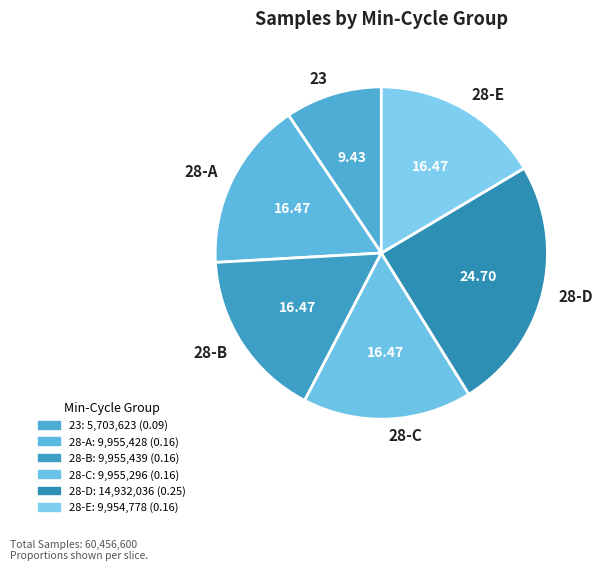

Approximately how many times larger is the value at 28-A compared to 28-E?

1.0